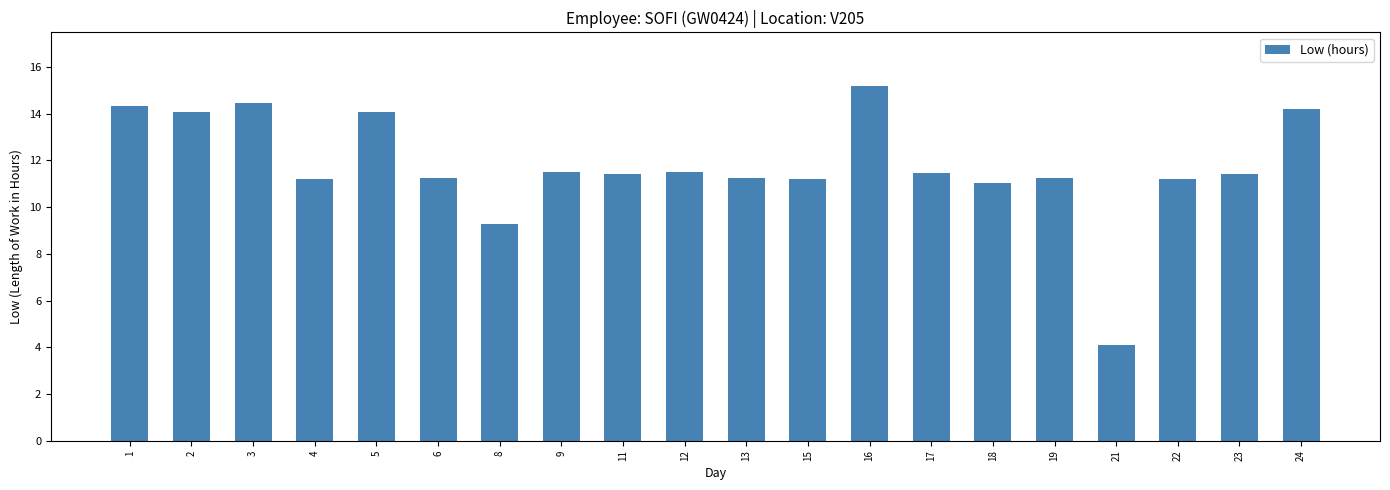

What is the ratio of the value at 8 to the value at 24?

0.7